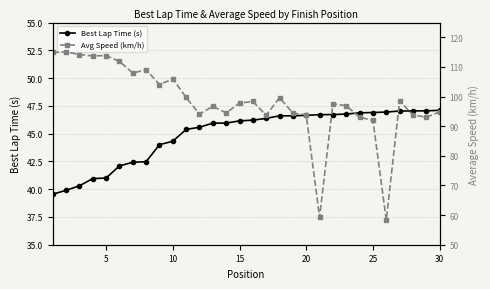

What is the maximum value for Best Lap Time (s)?

47.1